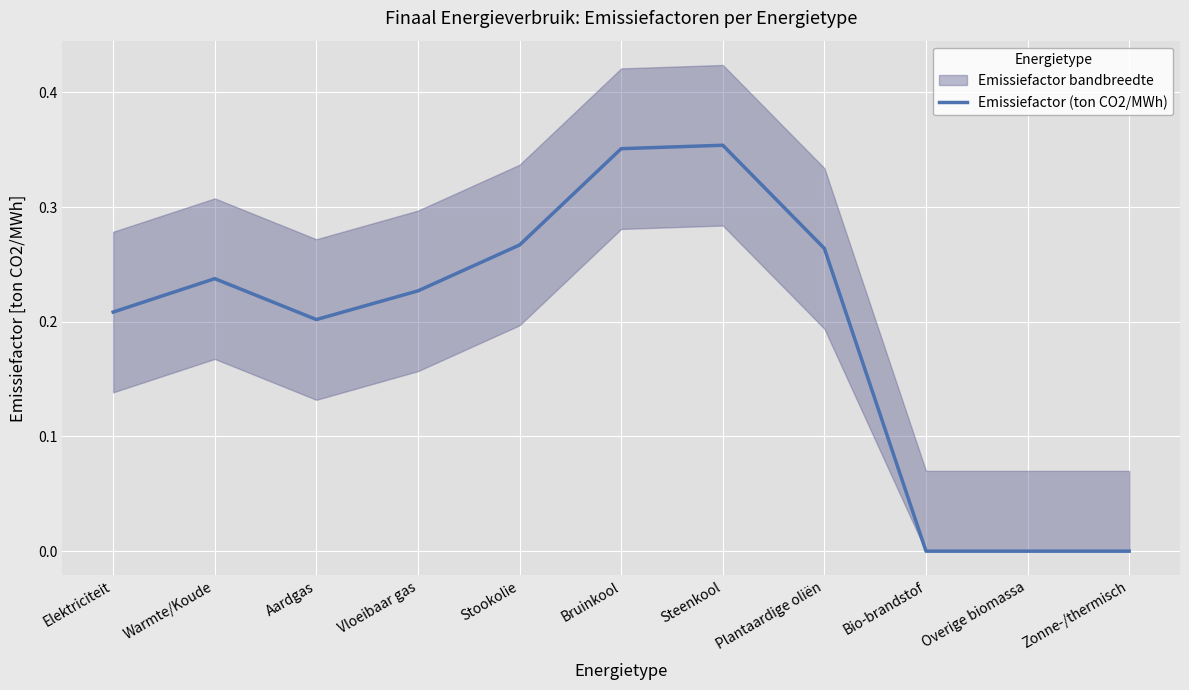

What is the sum of the values at Bruinkool and Zonne-/thermisch?

0.4